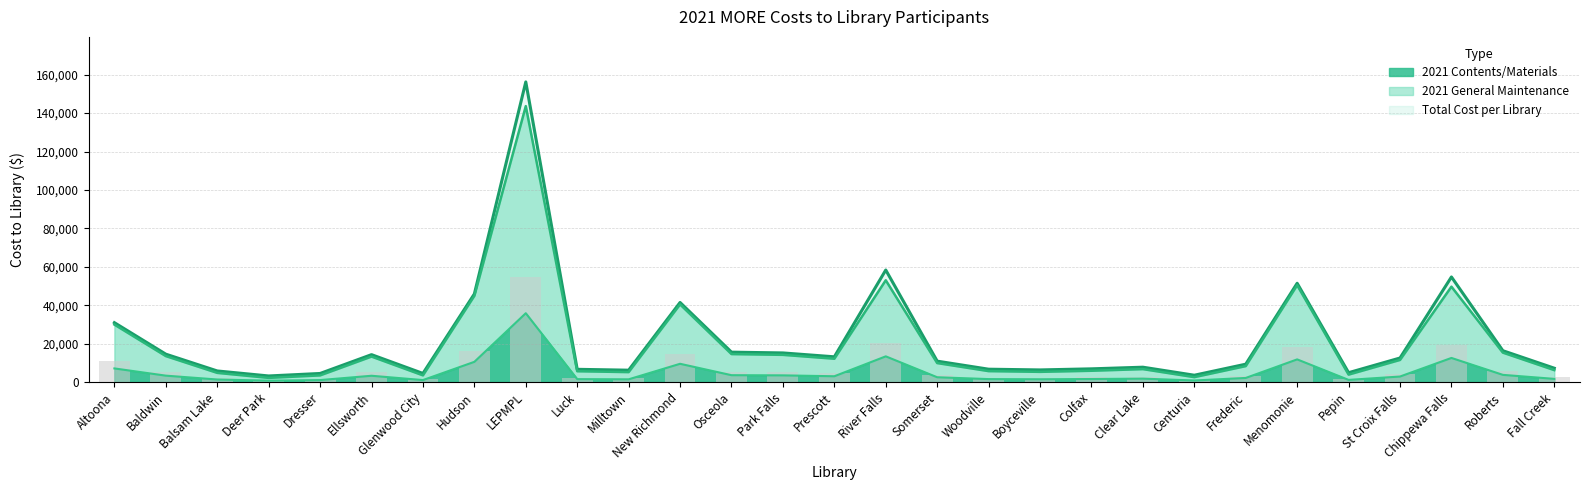

Is the value of 2021 General Maintenance at Deer Park greater than the value of Total Cost per Library at Woodville?

No